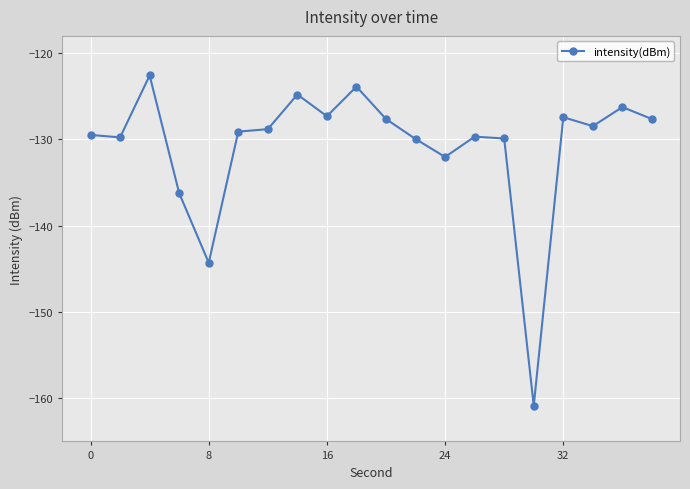

What is the difference between the second highest and minimum values?

37.0